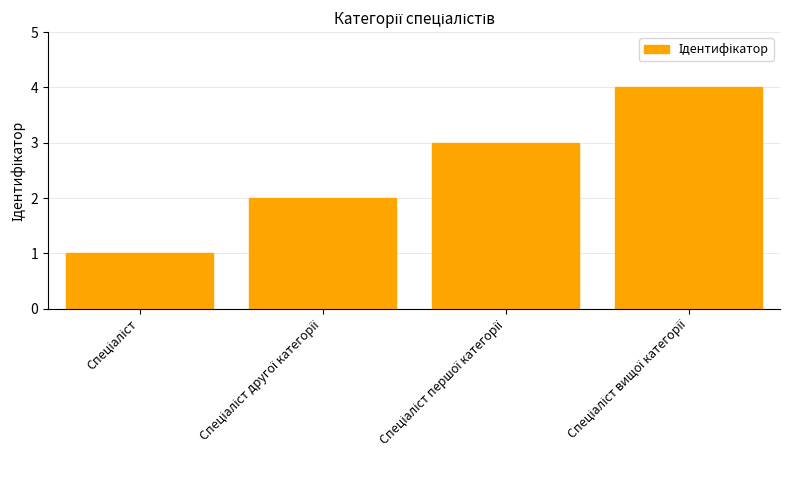

What is the greatest value displayed?

4